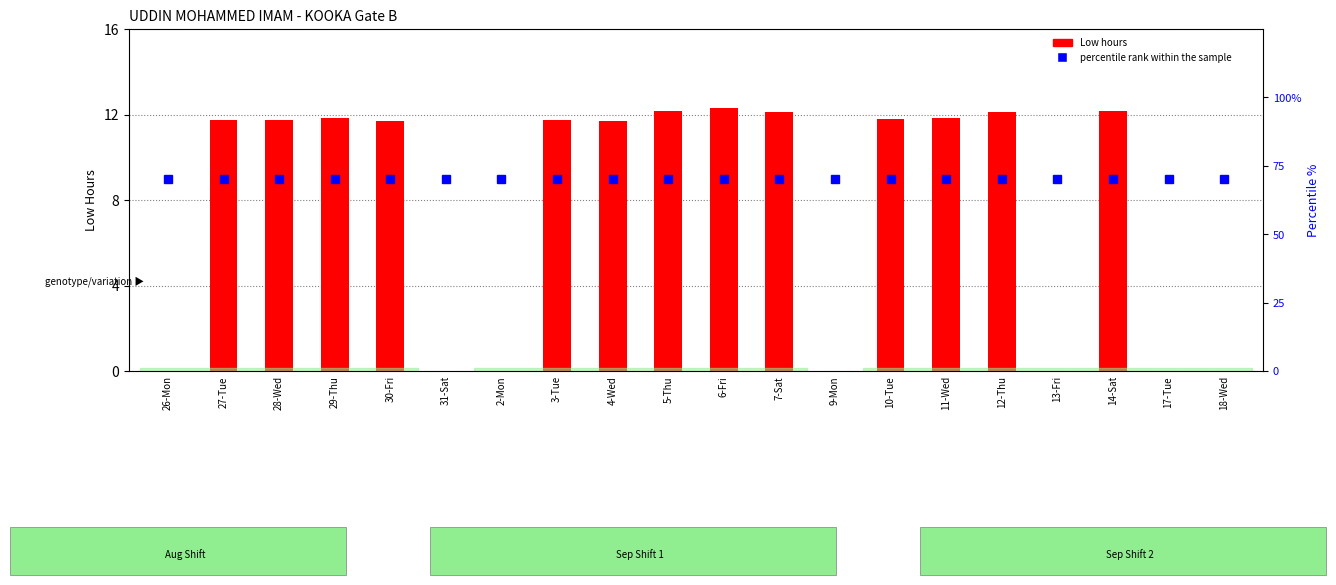

Between 29-Thu and 4-Wed, which series saw the biggest shift?

Low hours